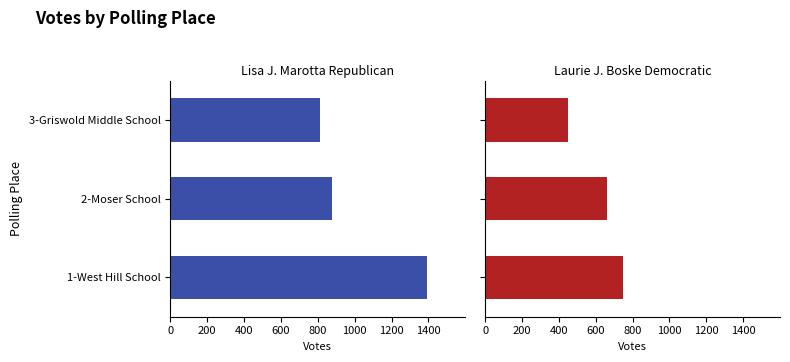

How many Laurie J. Boske Democratic values are between 452 and 747?

3